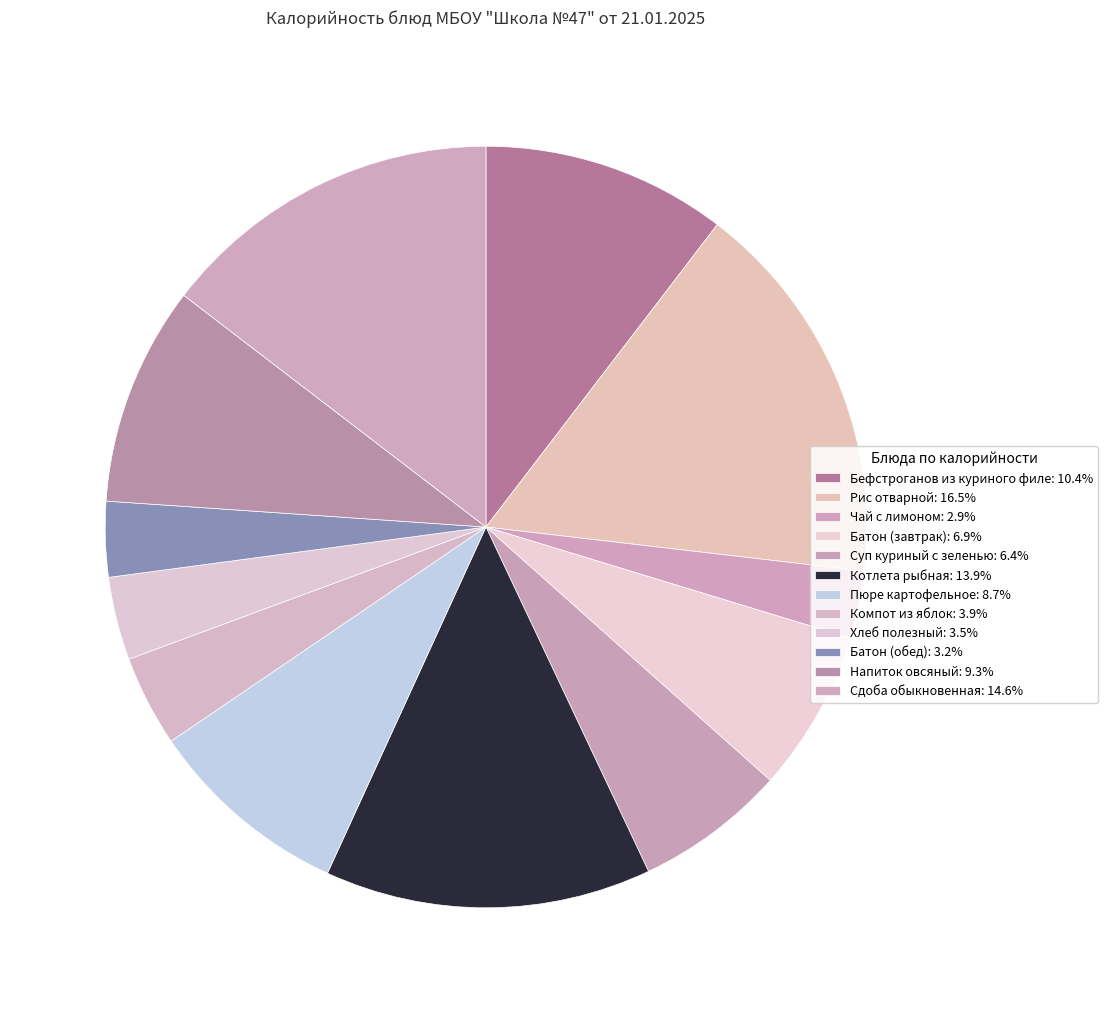

To the nearest percent, what percentage of the pie is Батон (завтрак)?

7%